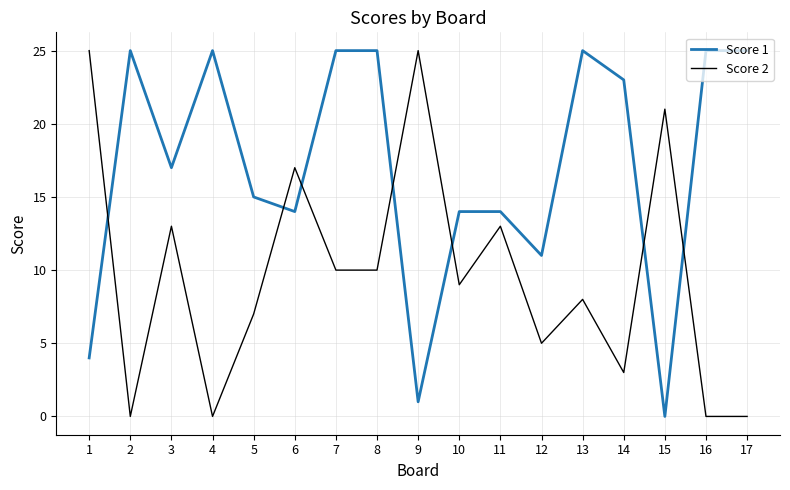

What is the sum of the Score 2 values at 6 and 7?

27